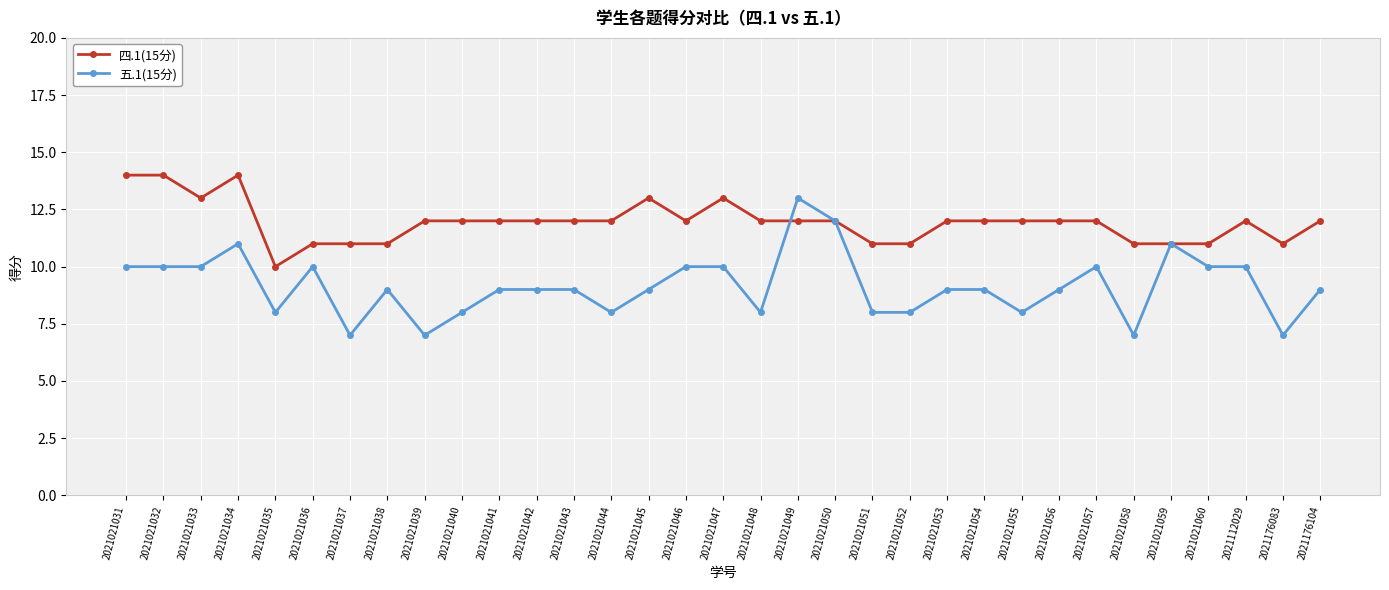

How many categories are shown in the chart?

33